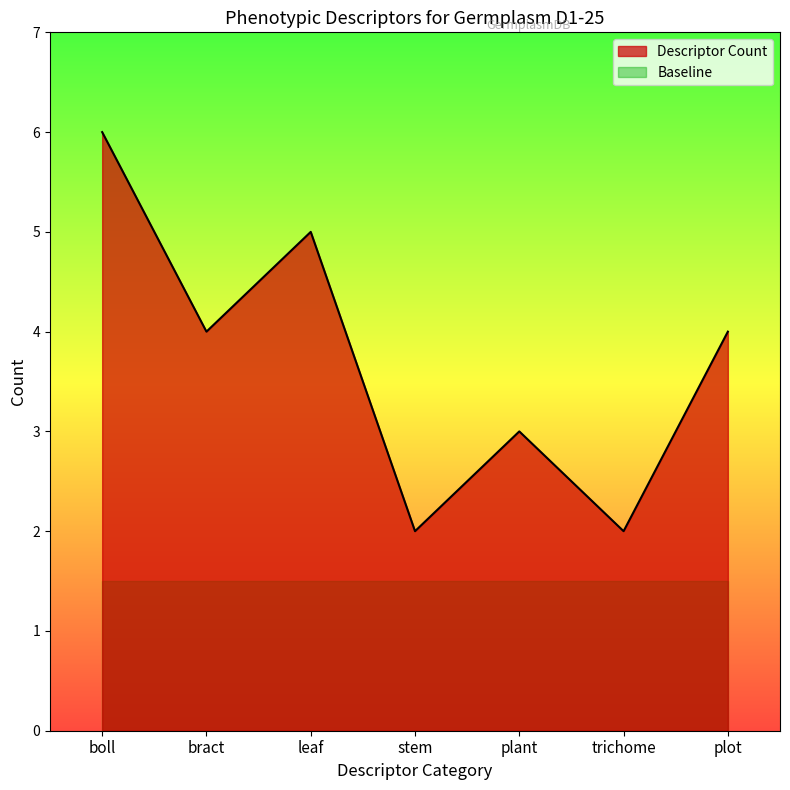

Does the chart display data point markers on the line(s)?

No